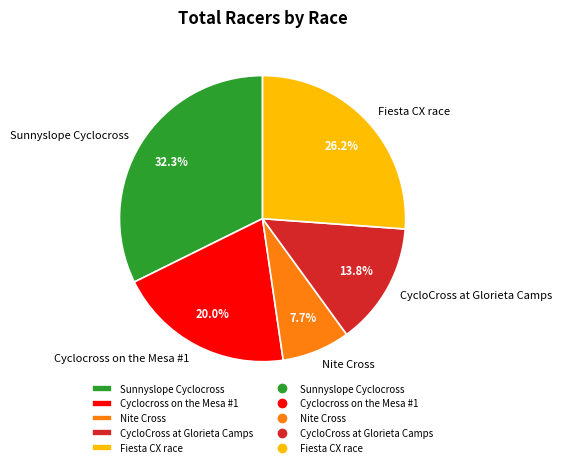

Count the number of slices in the pie.

5